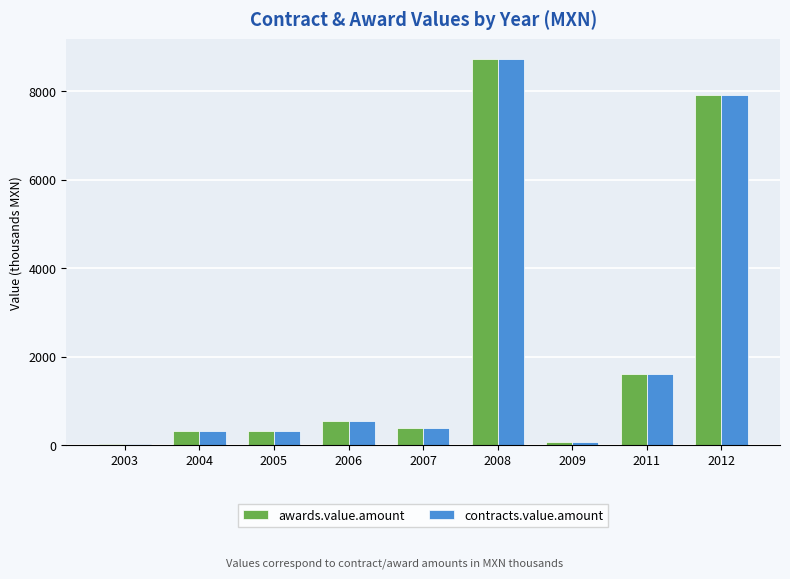

The value of contracts.value.amount at 2005 is 318.0. True or false?

True